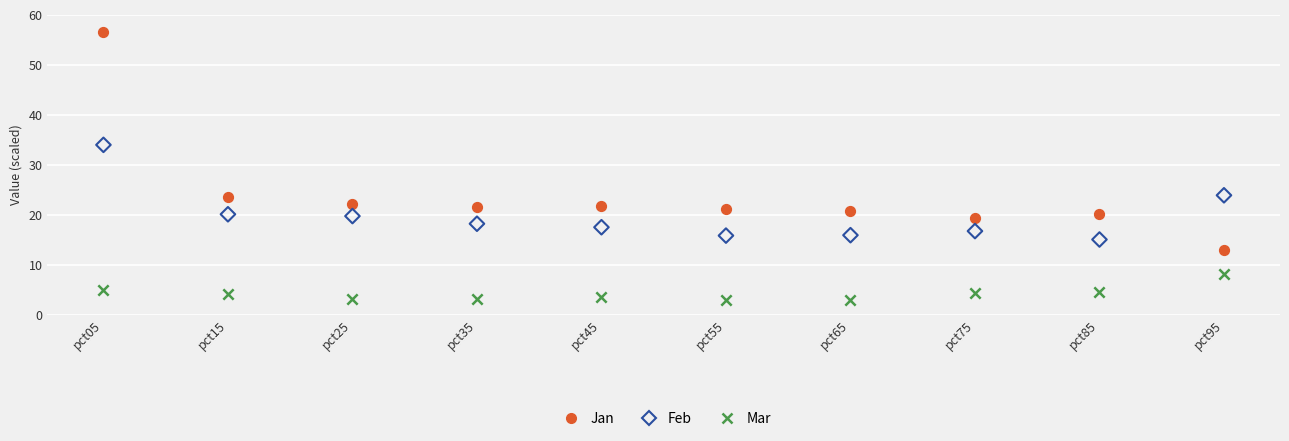

Which series reaches the minimum Y coordinate?

Mar